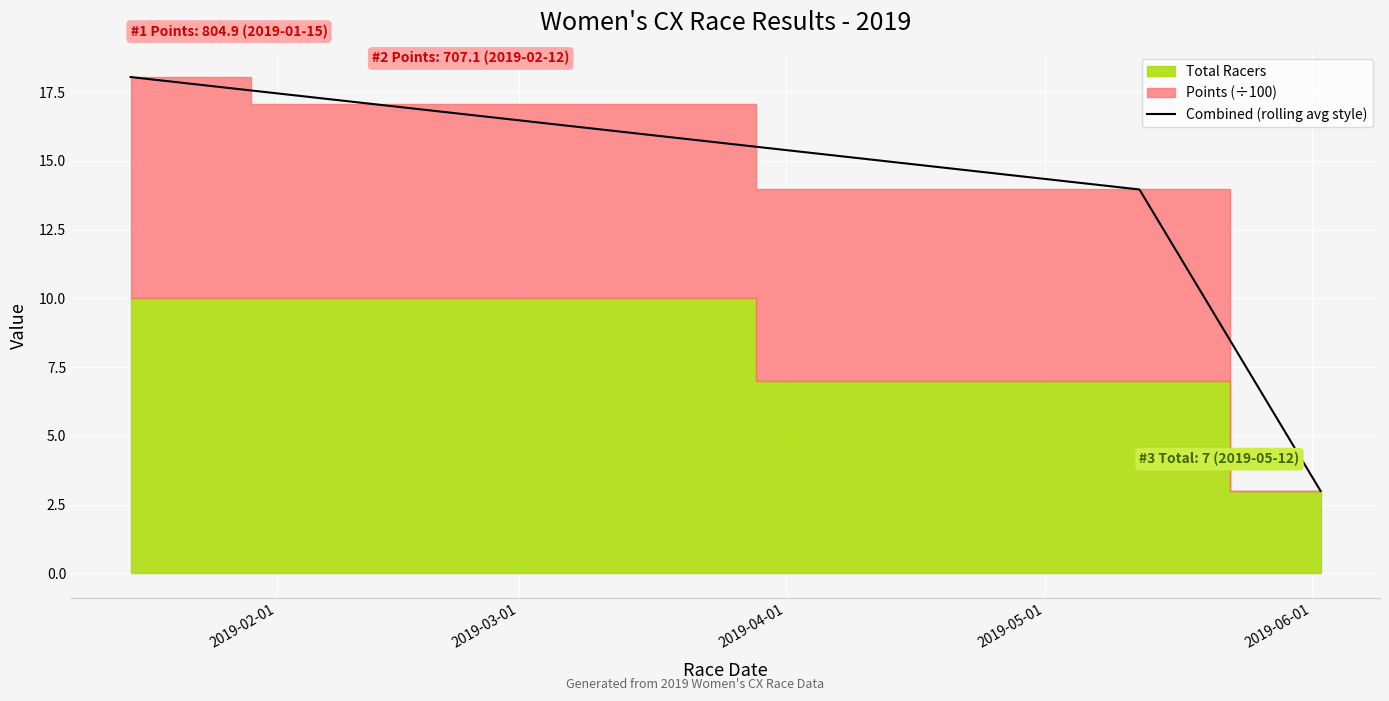

What is the lowest value of the Combined (rolling avg style) series?

3.0